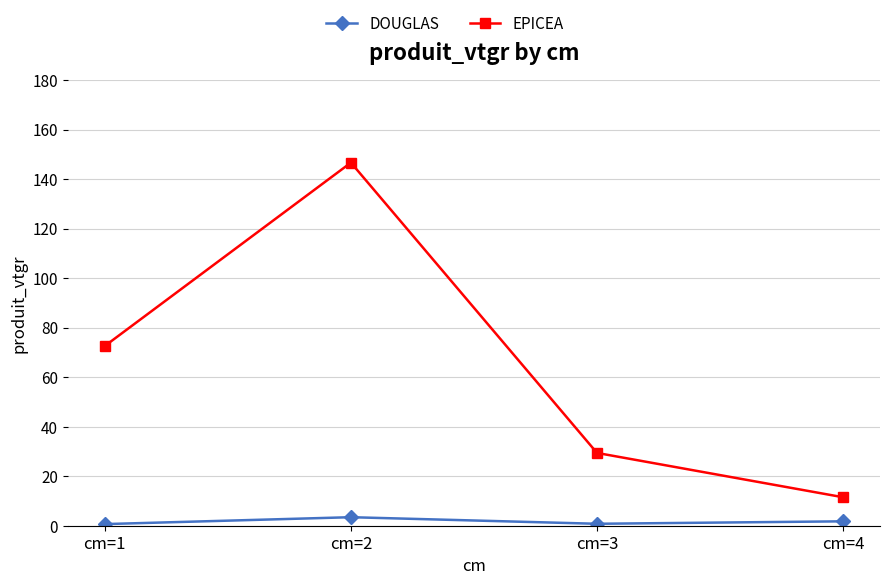

List the series in order of their overall mean, highest first.

EPICEA, DOUGLAS